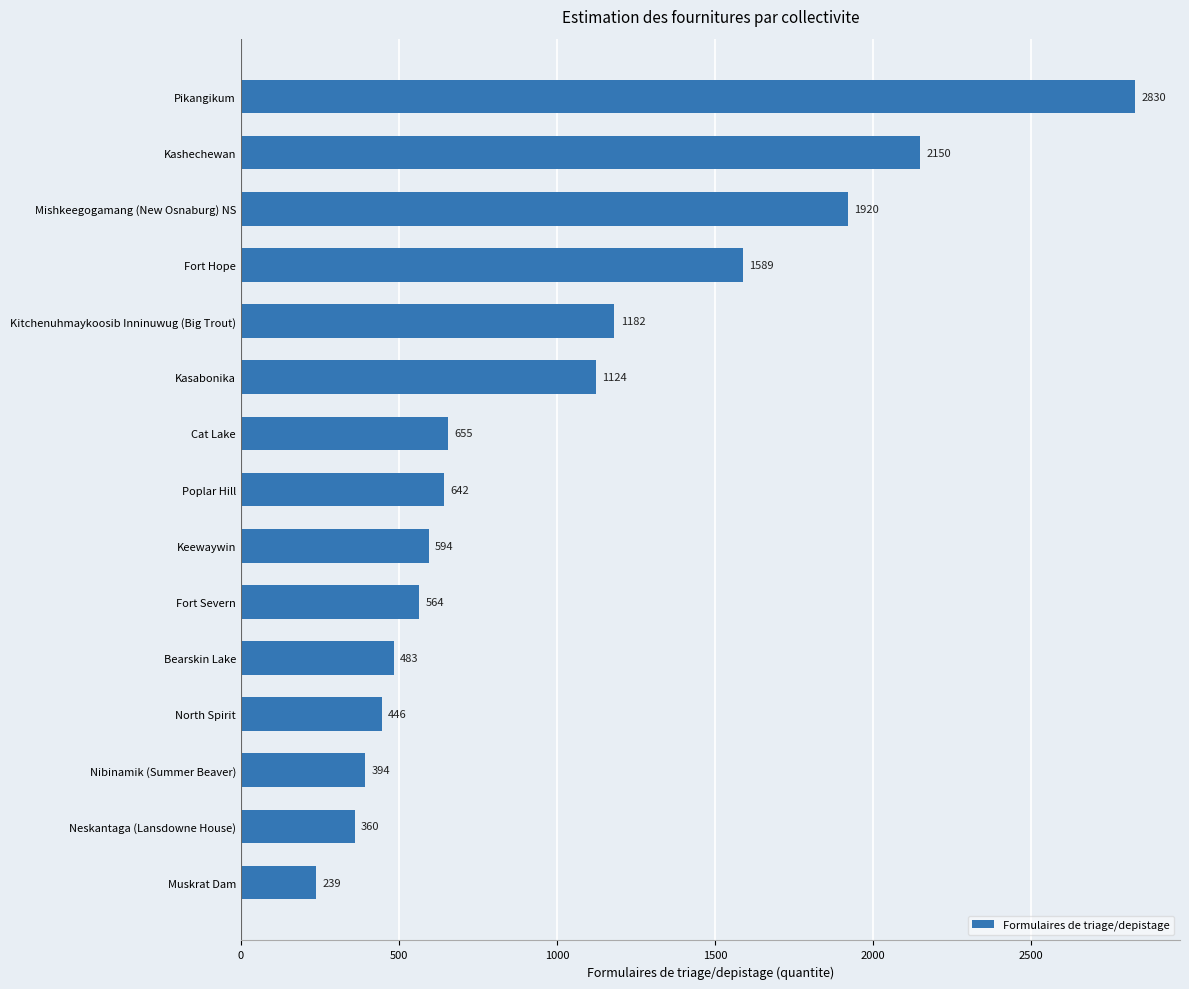

What is the change in value from Keewaywin to Cat Lake?

+61